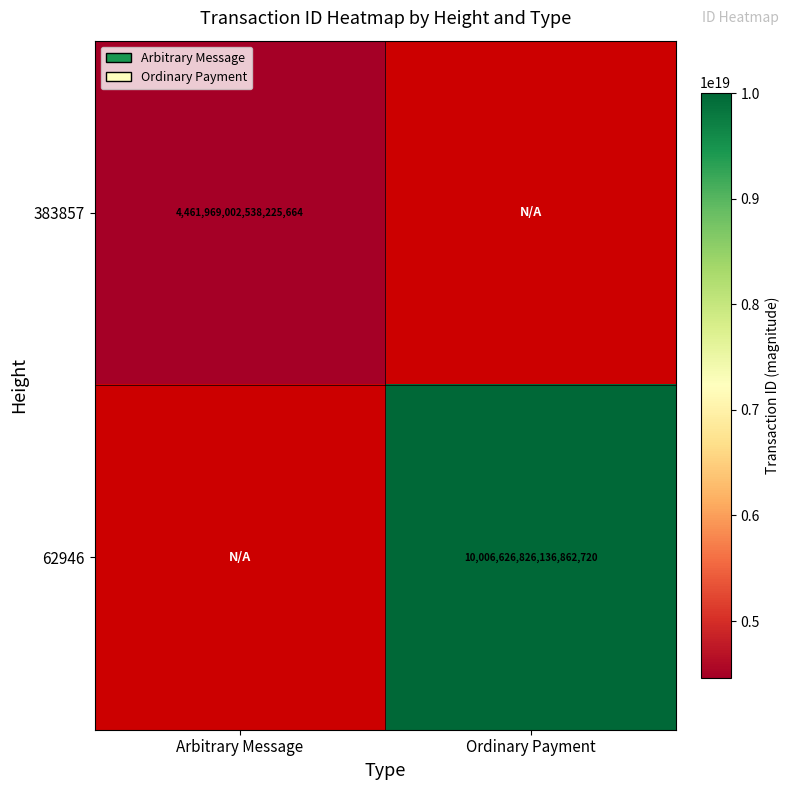

True or false: 62946 has a value of 6013068516083870720 at Ordinary Payment.

False